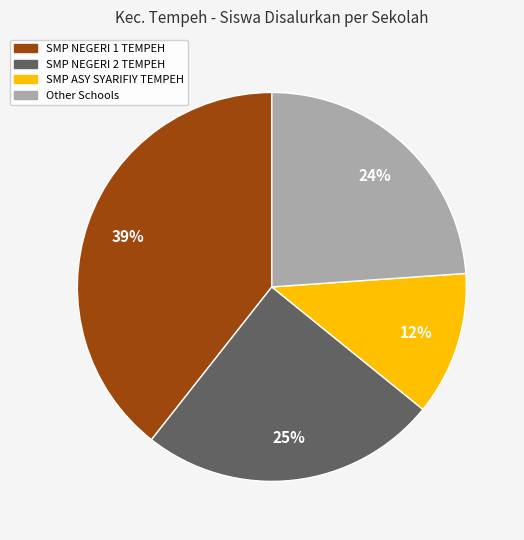

Is there a majority slice in this chart?

No